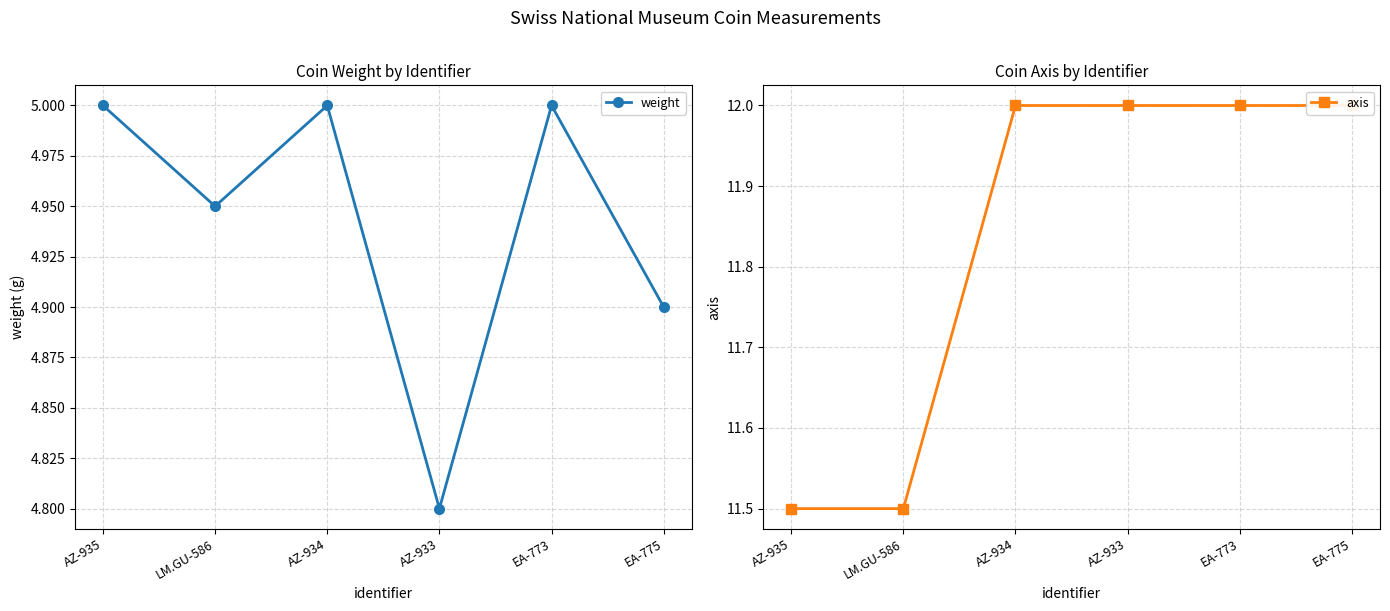

True or false: weight and axis intersect in this chart.

False